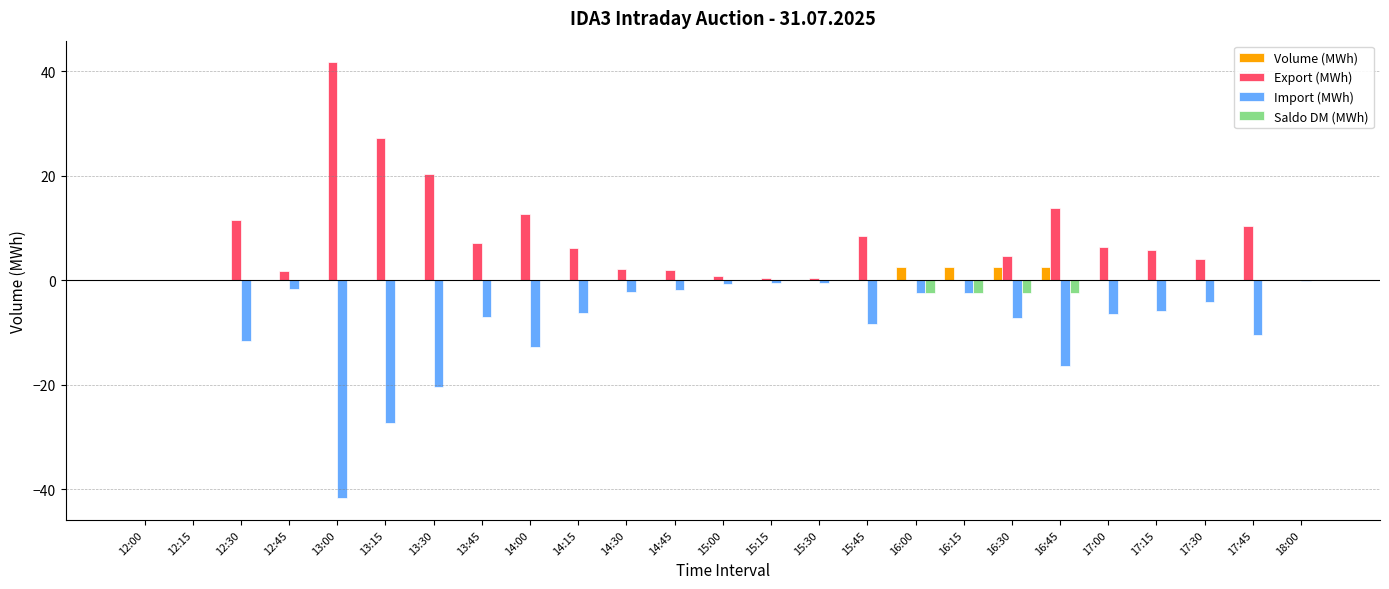

What is the sum of all Import (MWh) values?

-198.4